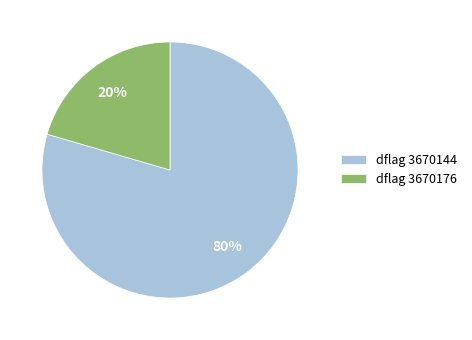

Is there a majority slice in this chart?

Yes